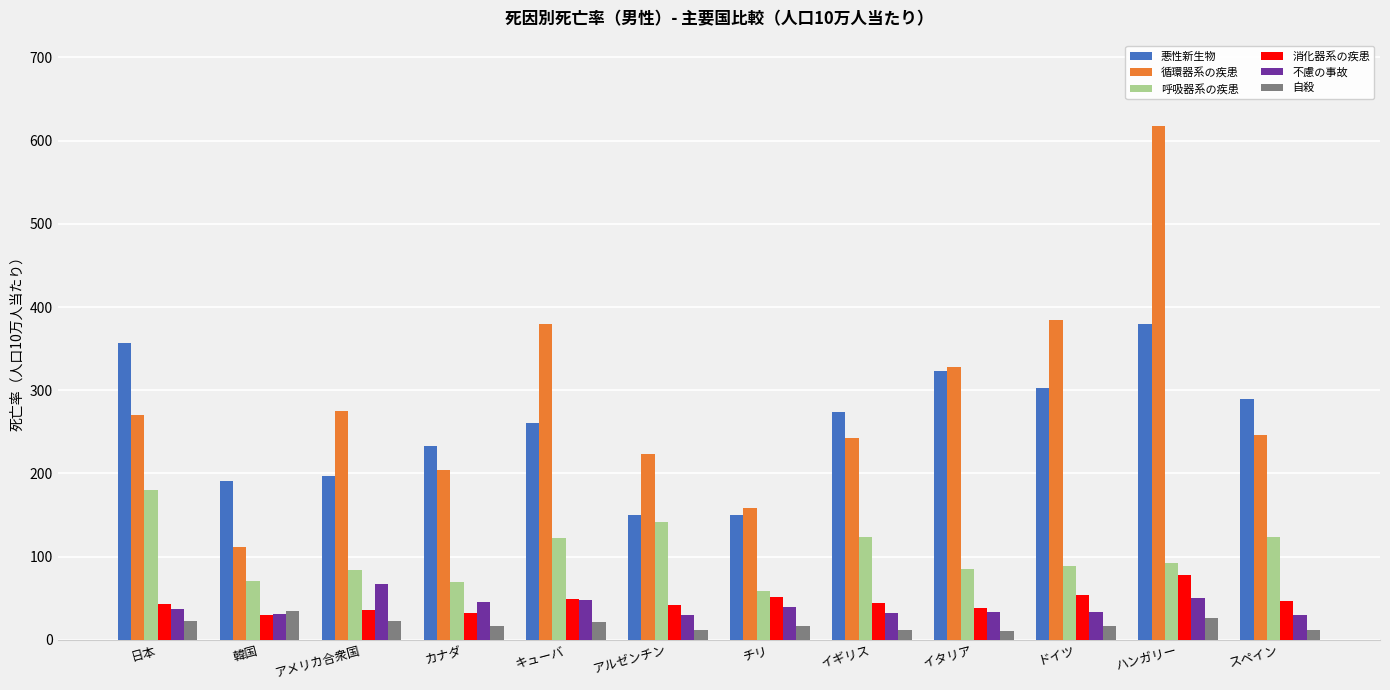

What is the highest value of the 循環器系の疾患 series?

618.0